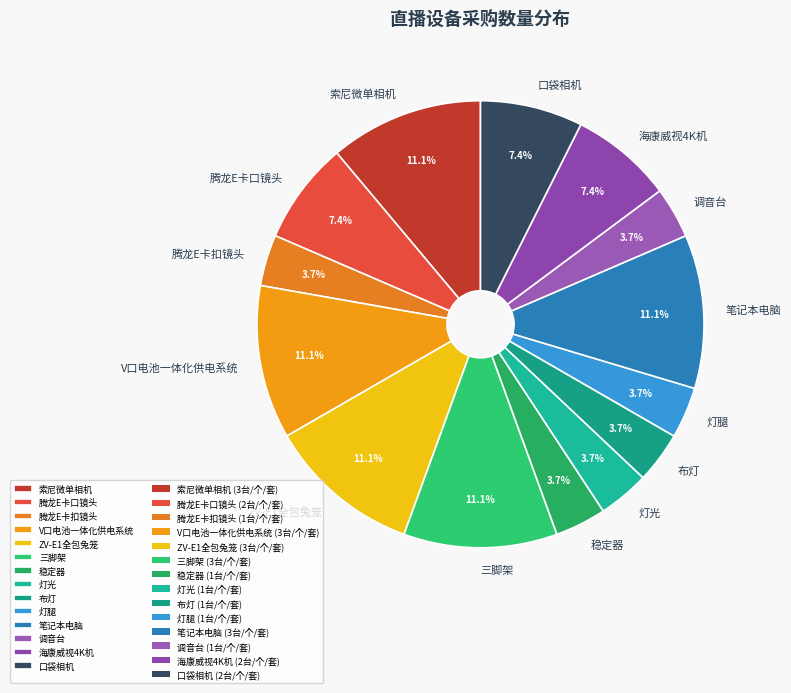

To the nearest percent, what portion does 三脚架 represent?

11%